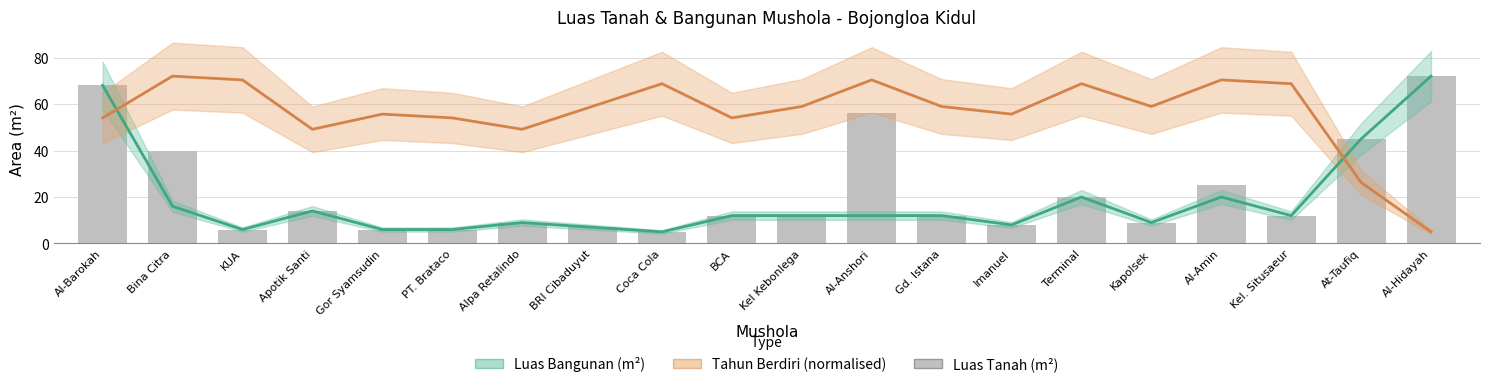

Rank the categories by Luas Bangunan (m²) value from lowest to highest.

Coca Cola, KUA, Gor Syamsudin, PT. Brataco, BRI Cibaduyut, Imanuel, Alpa Retalindo, Kapolsek, BCA, Kel Kebonlega, Al-Anshori, Gd. Istana, Kel. Situsaeur, Apotik Santi, Bina Citra, Terminal, Al-Amin, At-Taufiq, Al-Barokah, Al-Hidayah